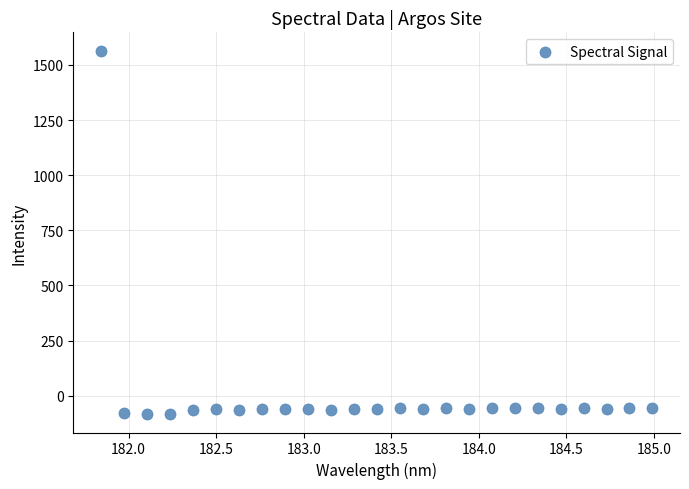

What is the range of X values (max minus min)?

3.1